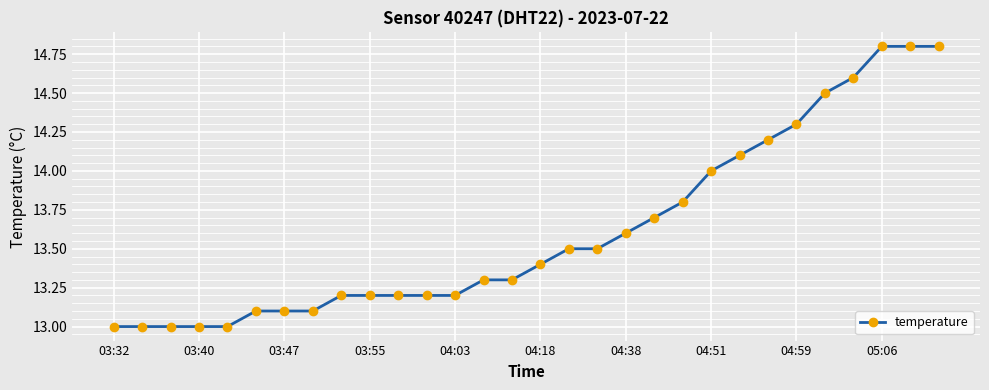

How many lines are shown in the chart?

1